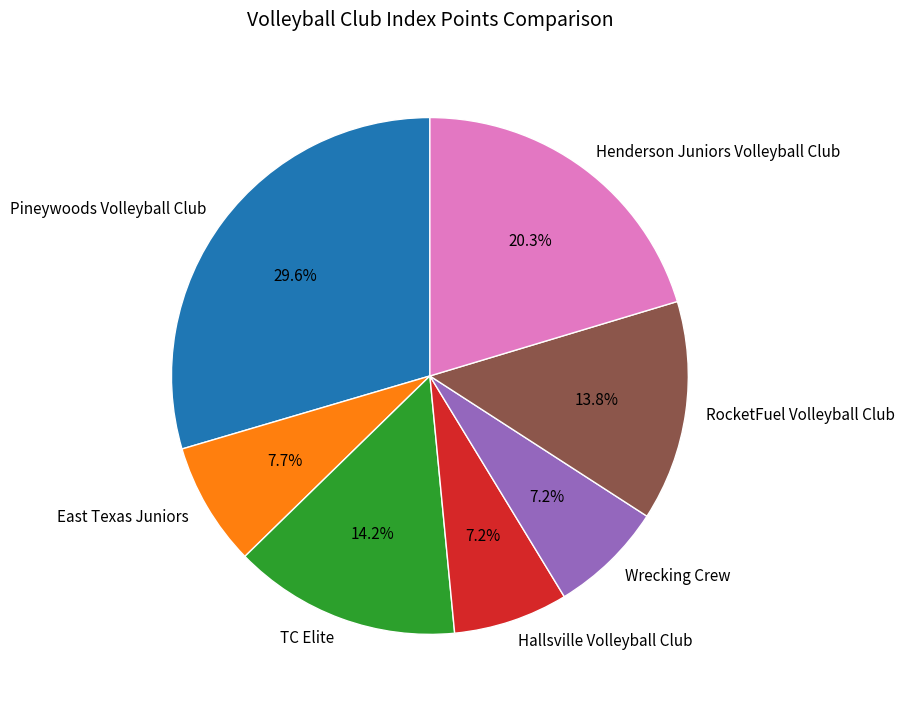

Does Hallsville Volleyball Club represent more than half of the total?

No